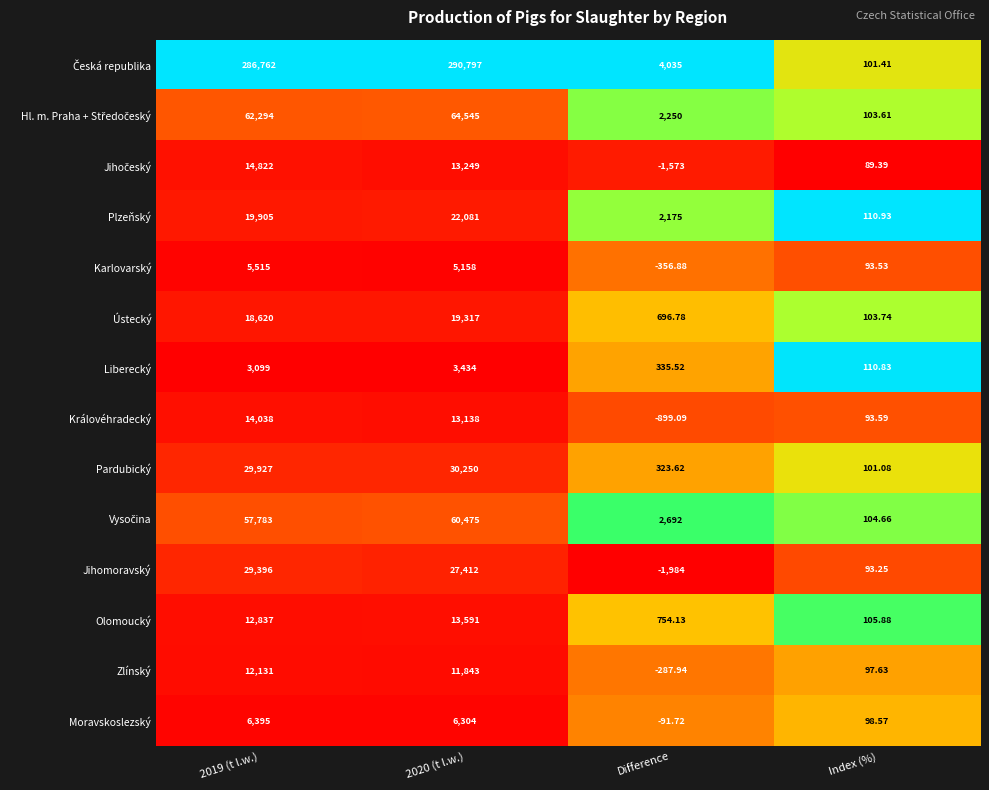

Where is Zlínský nearest to the value 5921?

Index (%)